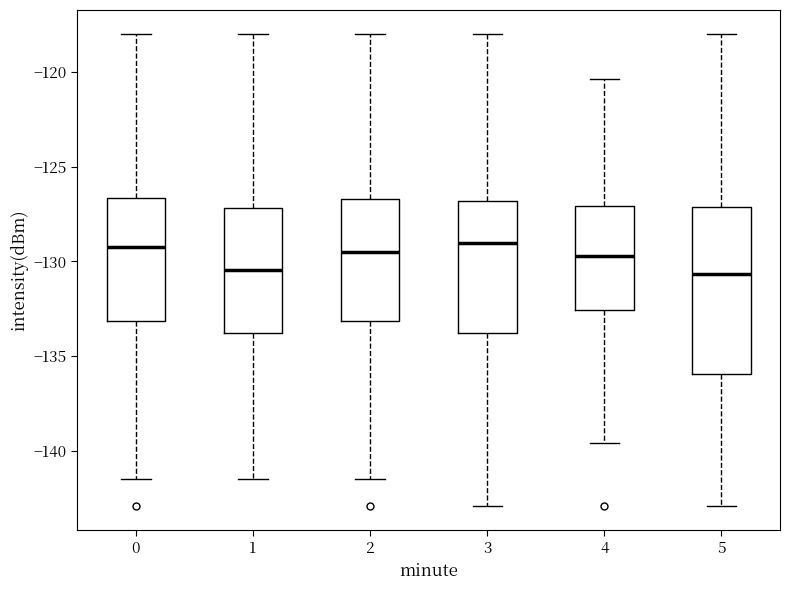

Where is the lower edge of the box at x = 5 on the y-axis? The values are not printed on the chart, so give them approximately, as read against the axis.

-136.0